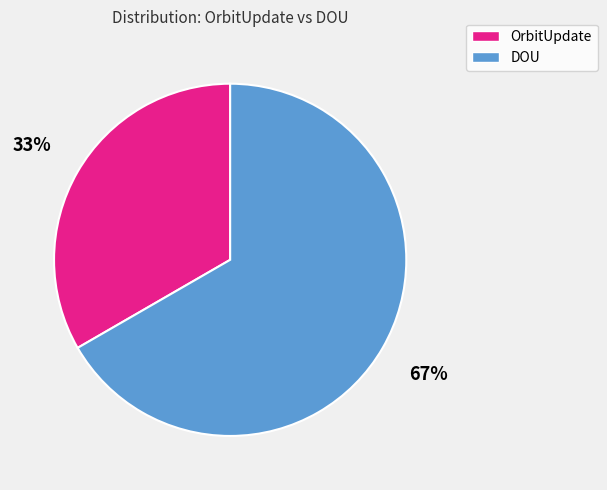

To the nearest percent, what is the average slice percentage?

50%